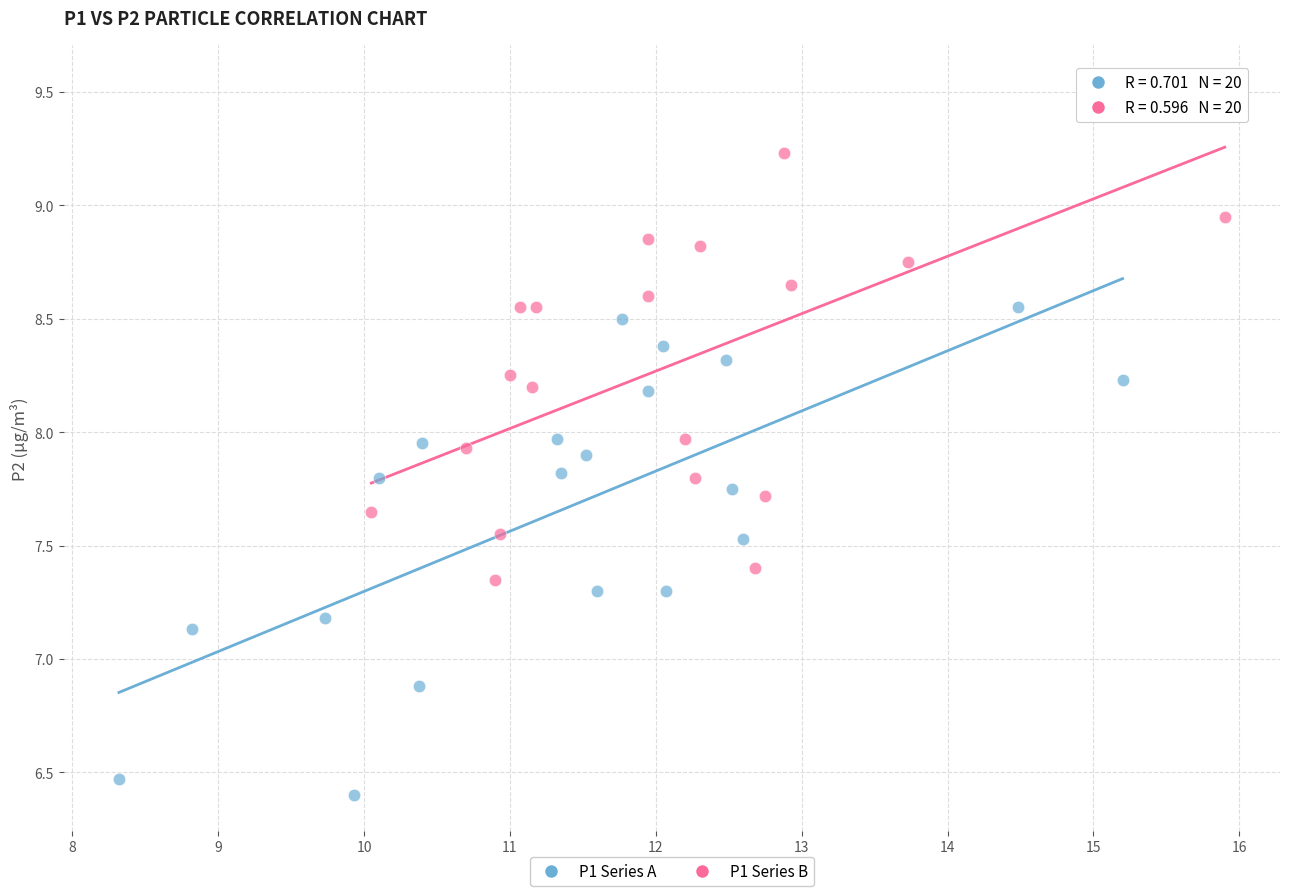

Which series reaches the minimum Y coordinate?

P1 Series A